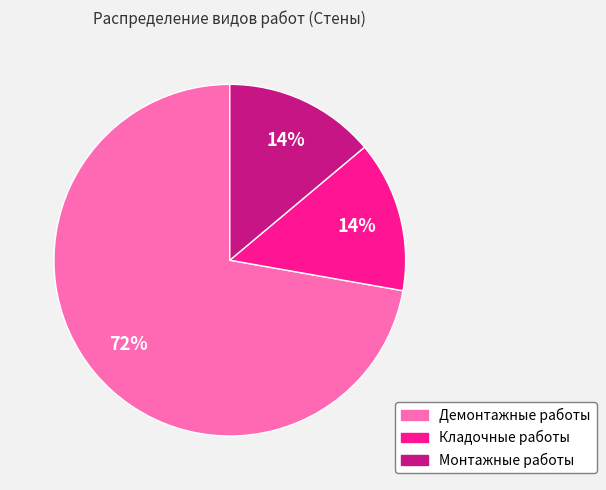

Is Демонтажные работы the majority of the pie?

Yes